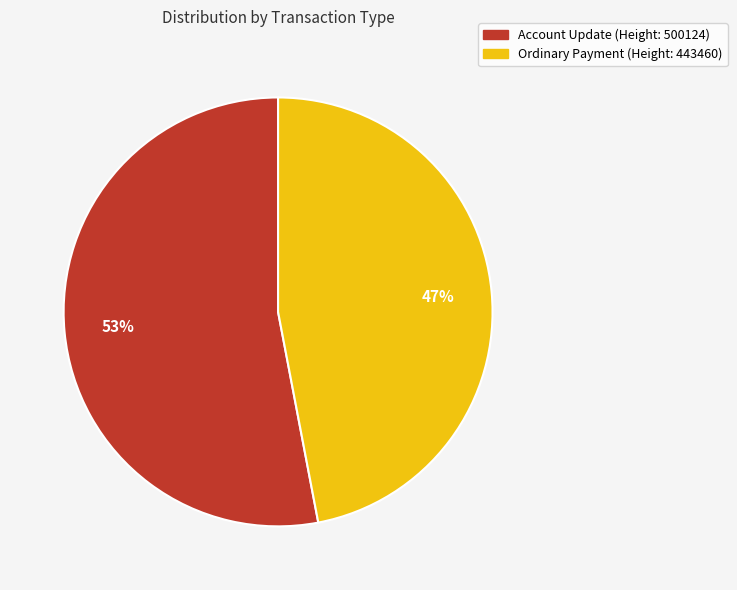

The Ordinary Payment (Height: 443460) slice represents 47% of the pie. True or false?

True